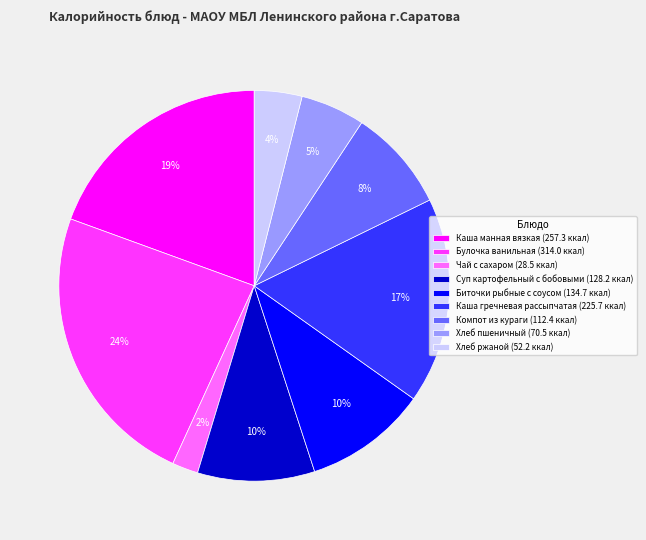

What percentage is the Компот из кураги slice, to the nearest percent?

8%